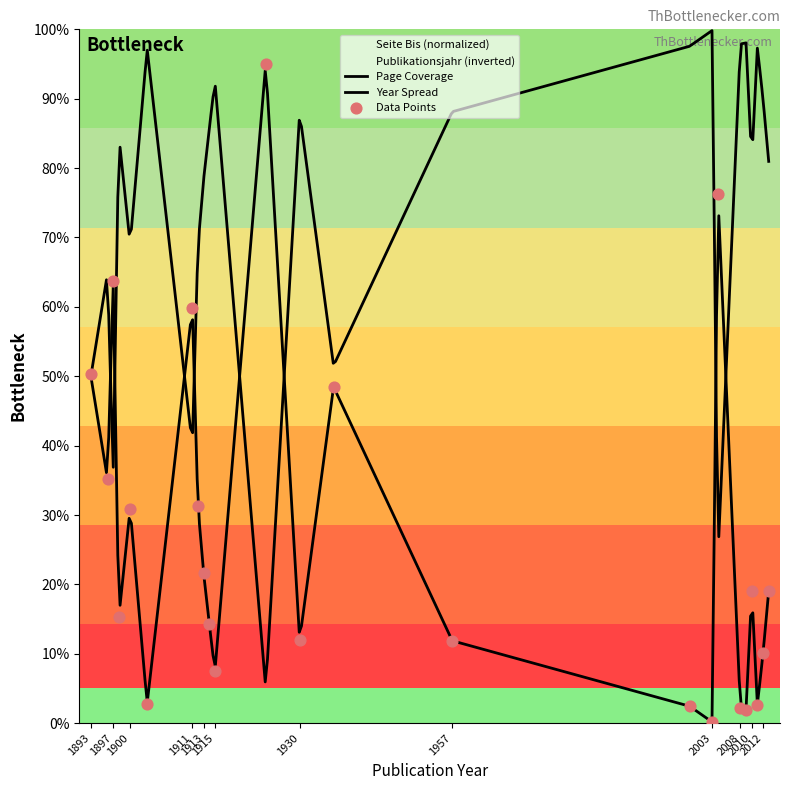

What is the ratio of the value at 1957 to the value at 1898?

0.8